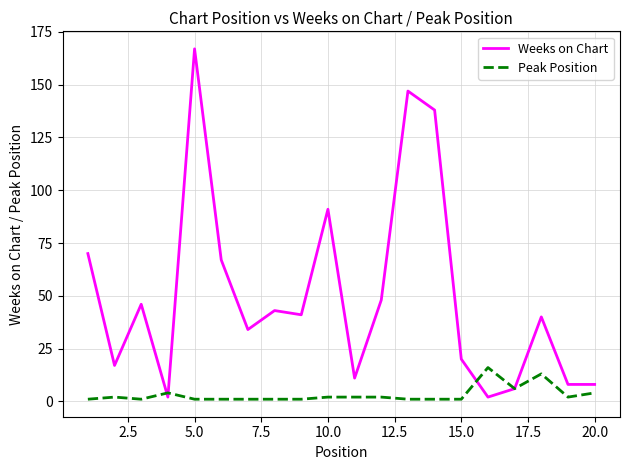

Rank the series by their average value, from highest to lowest.

Weeks on Chart, Peak Position